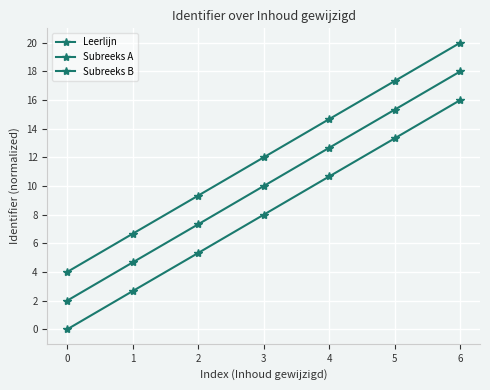

Reading left to right, list all the values displayed in this chart.

Leerlijn: 0=4.0	1=6.7	2=9.3	3=12.0	4=14.7	5=17.3	6=20.0
Subreeks A: 0=2.0	1=4.7	2=7.3	3=10.0	4=12.7	5=15.3	6=18.0
Subreeks B: 0=0.0	1=2.7	2=5.3	3=8.0	4=10.7	5=13.3	6=16.0